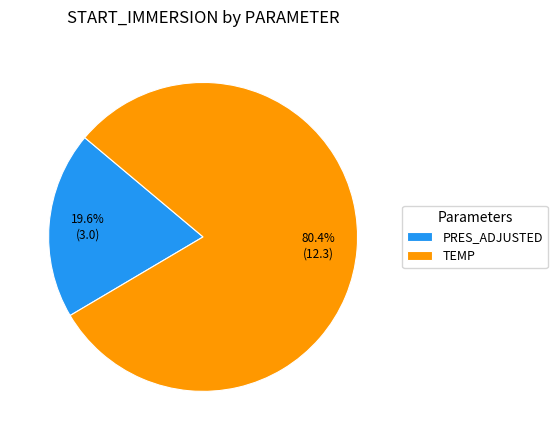

Approximately how many times larger is the value at TEMP compared to PRES_ADJUSTED?

4.1